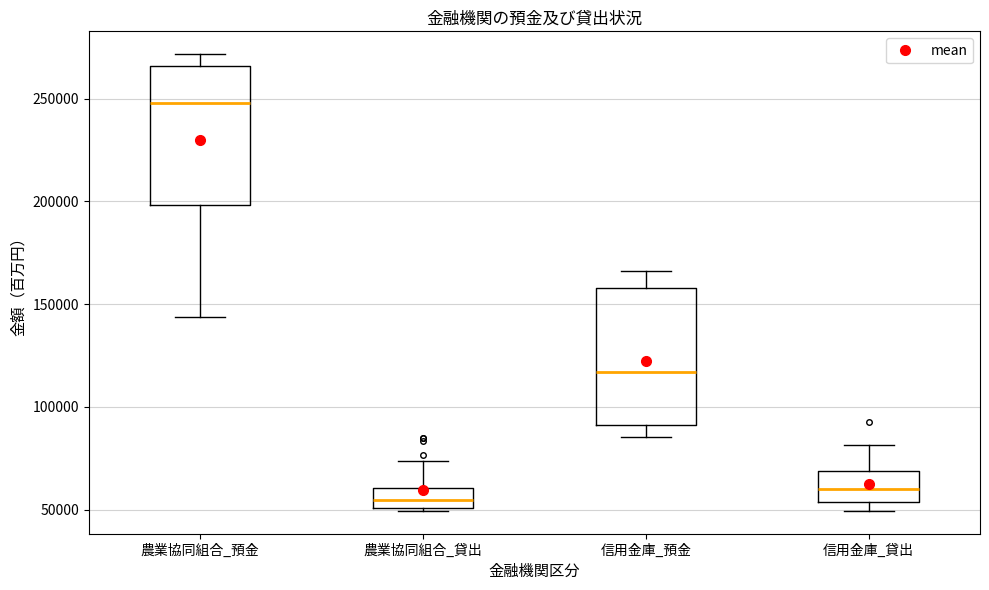

Which box has the lowest median line?

農業協同組合_貸出